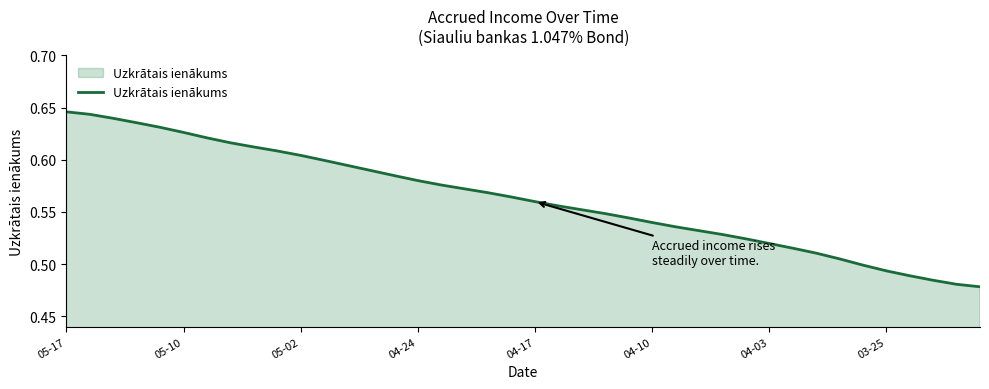

Between 05-02 and 03-25, which is larger?

05-02